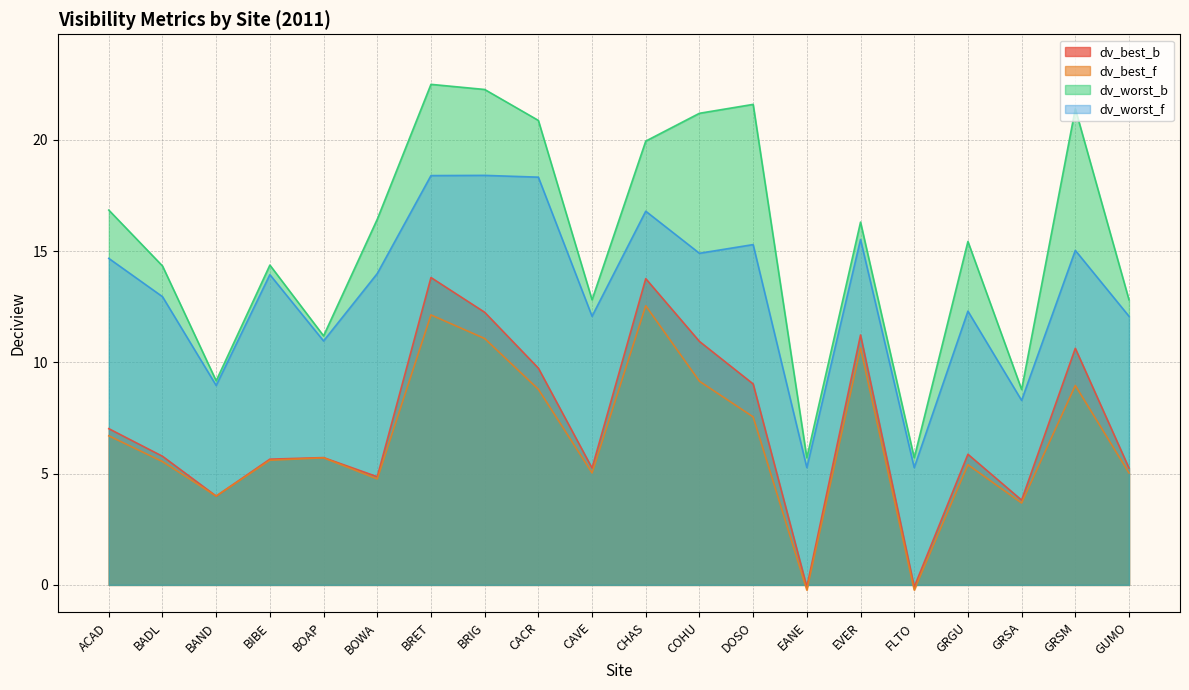

True or false: dv_best_f and dv_best_b cross at least once.

False